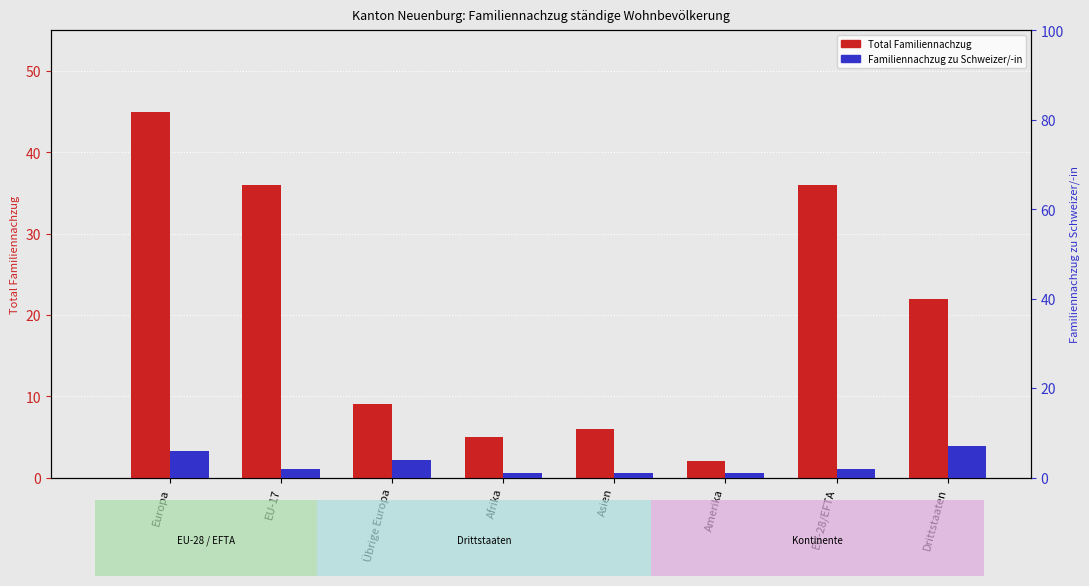

Rank the series by their maximum value, from highest to lowest.

Familiennachzug Total, Familiennachzug zu Schweizer/-in